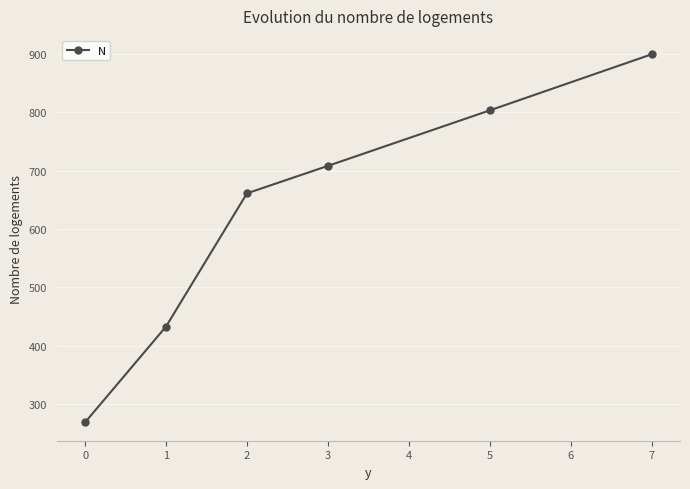

How many data points does each series have?

6